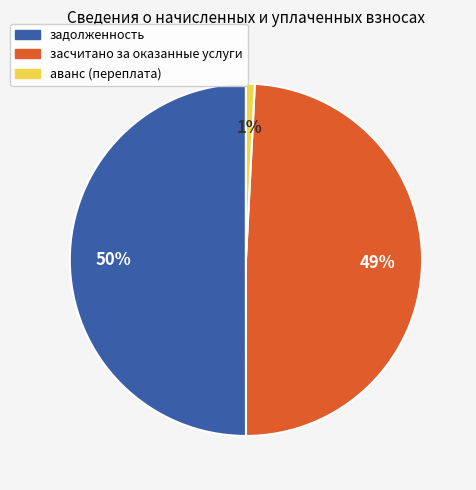

To the nearest percent, what is the difference between the largest and smallest slice percentages?

49%